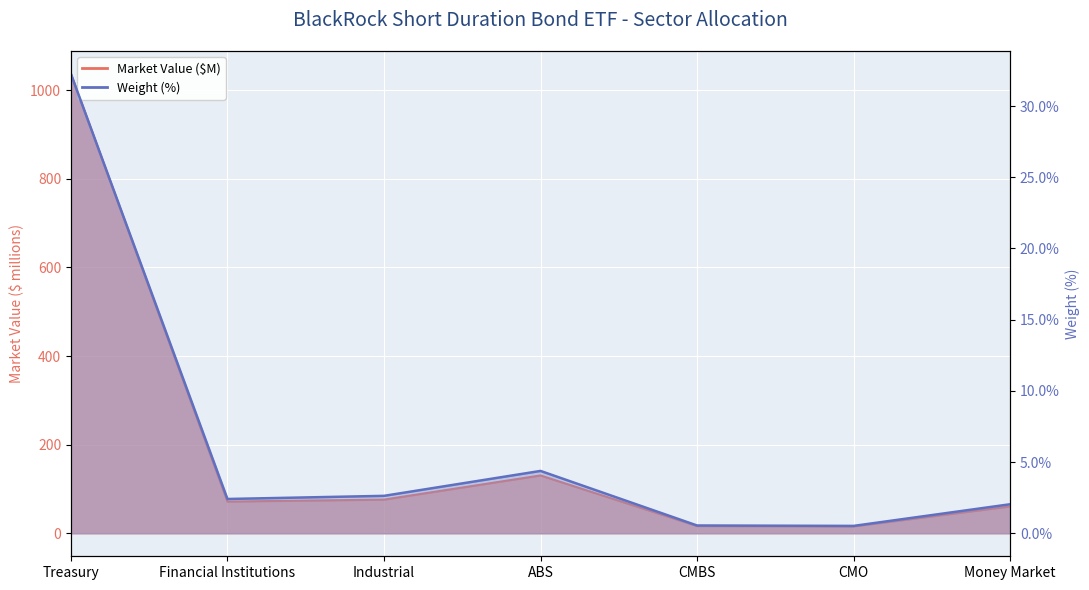

The value of Market Value ($M) at Financial Institutions is 71.7. True or false?

True